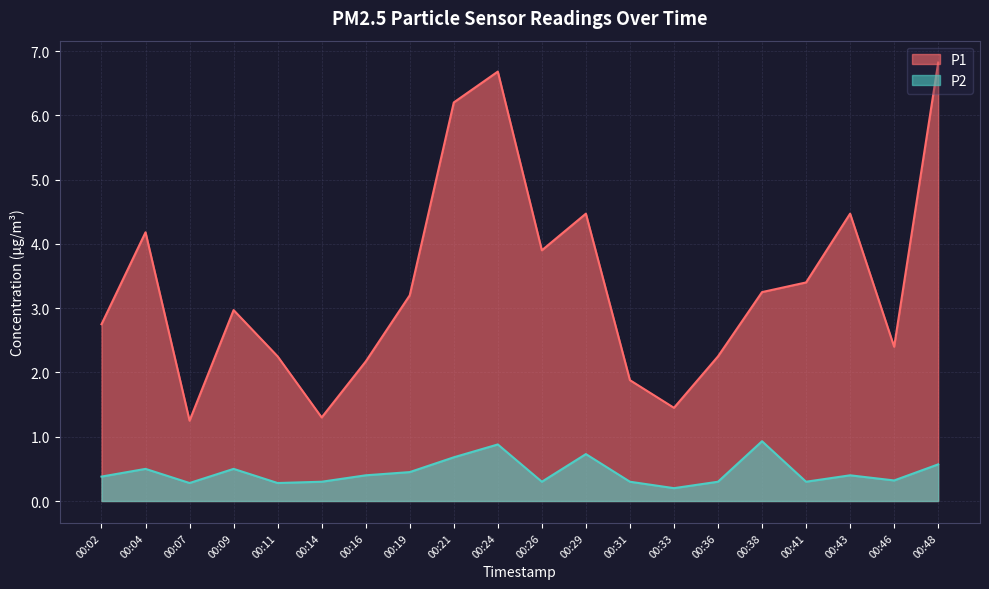

What is the spread (max minus min) of values at 00:29?

3.7